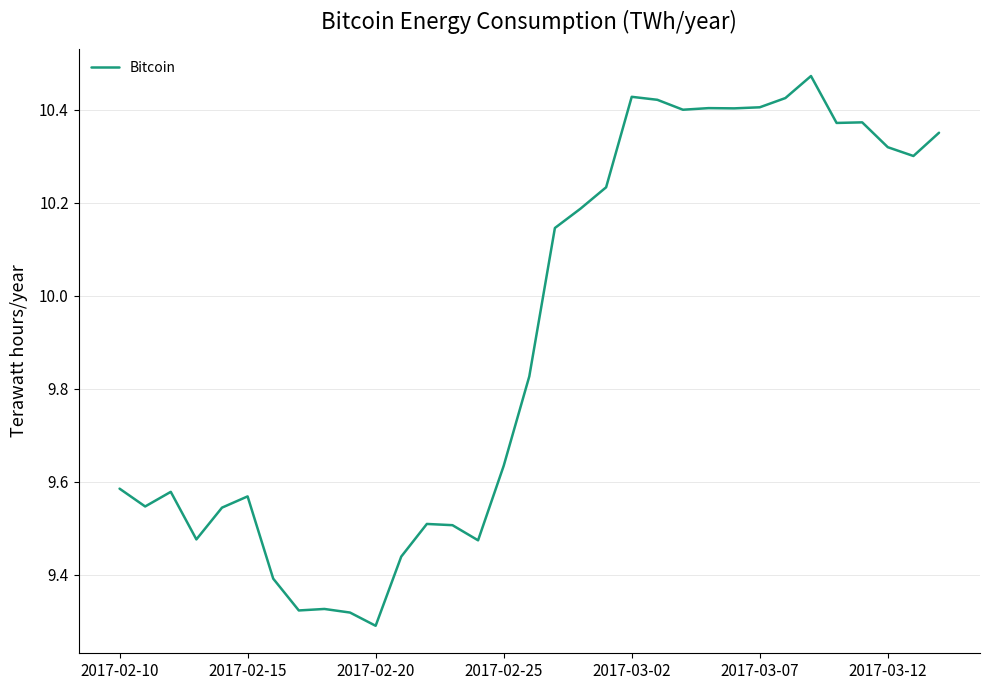

What is the difference between the maximum and minimum values?

1.2